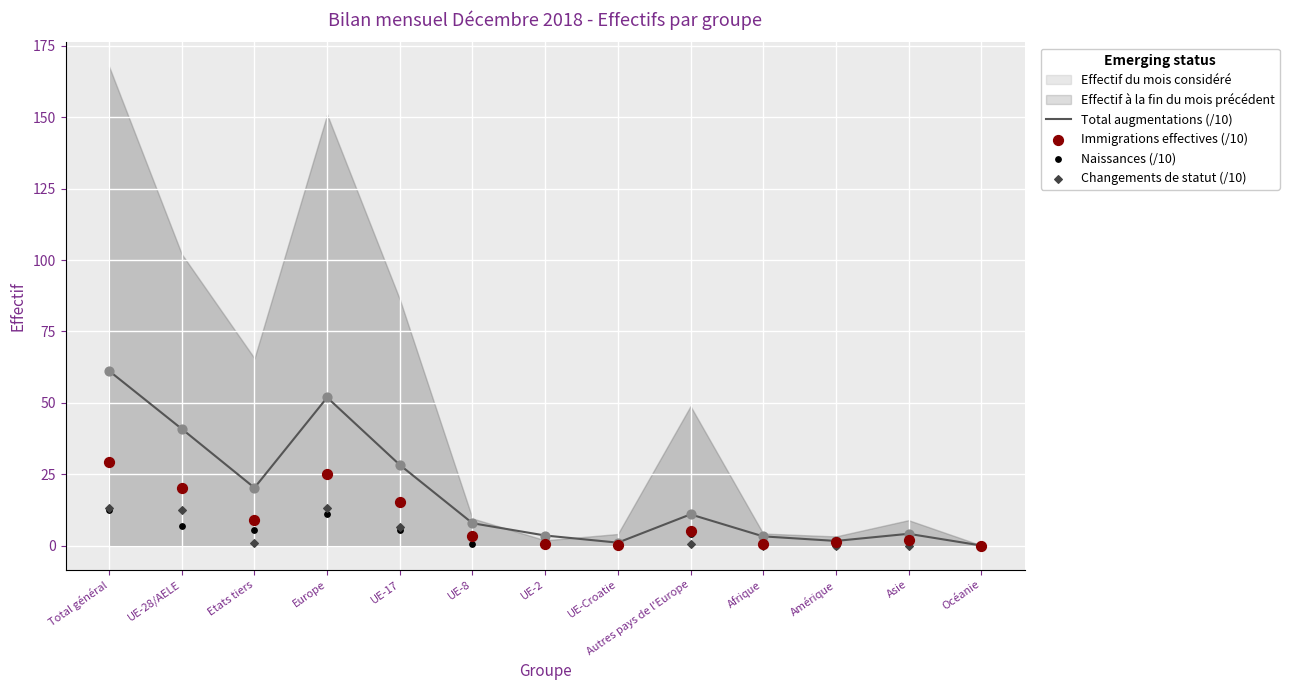

At how many categories does at least one series exceed 0?

13